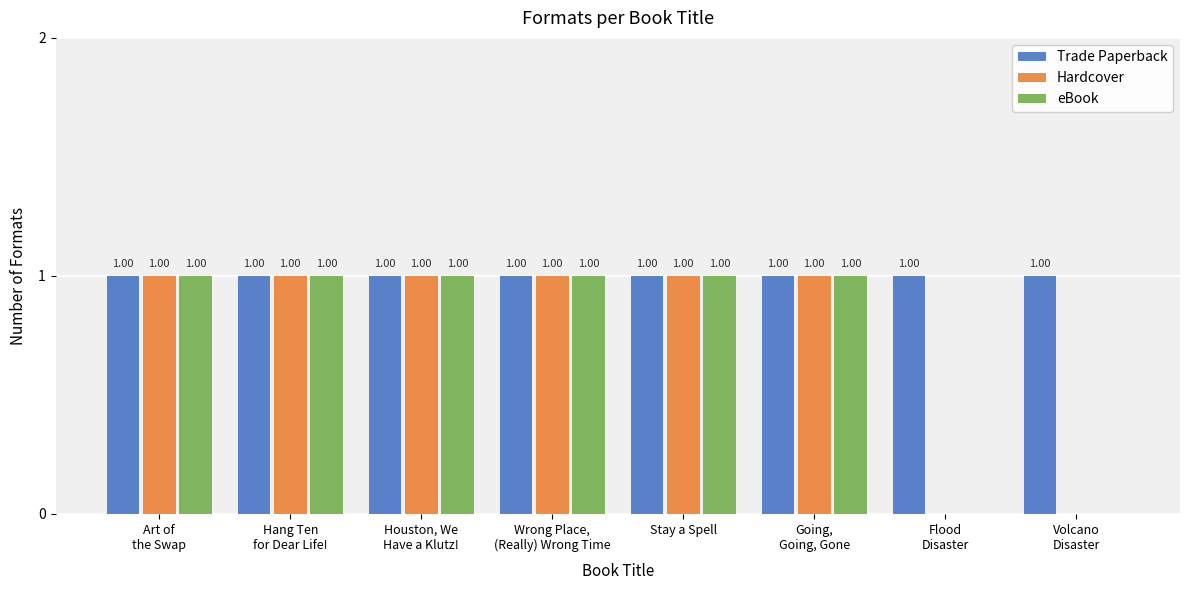

What is the sum of all Trade Paperback values?

8